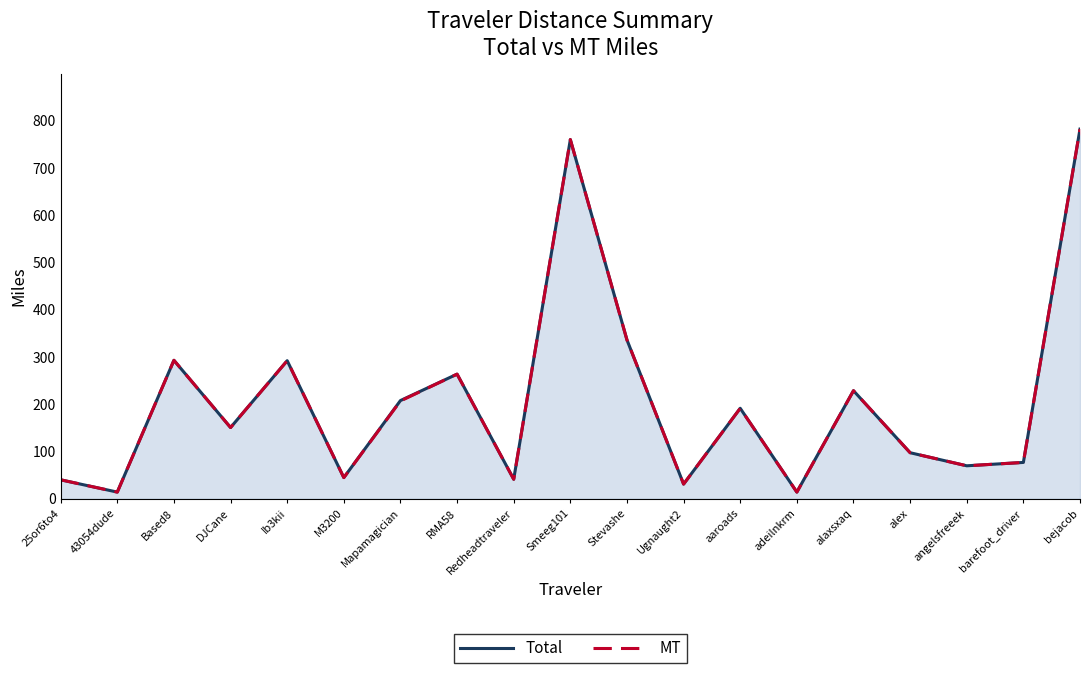

At how many categories does at least one series exceed 159?

9